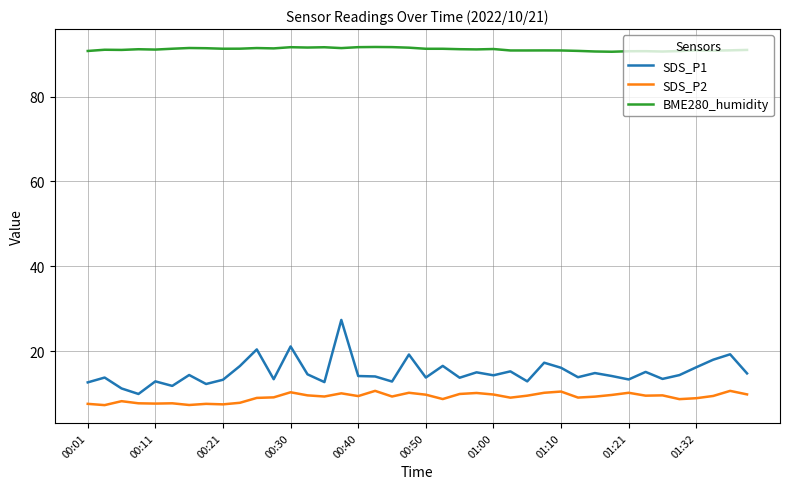

True or false: BME280_humidity and SDS_P2 intersect in this chart.

False